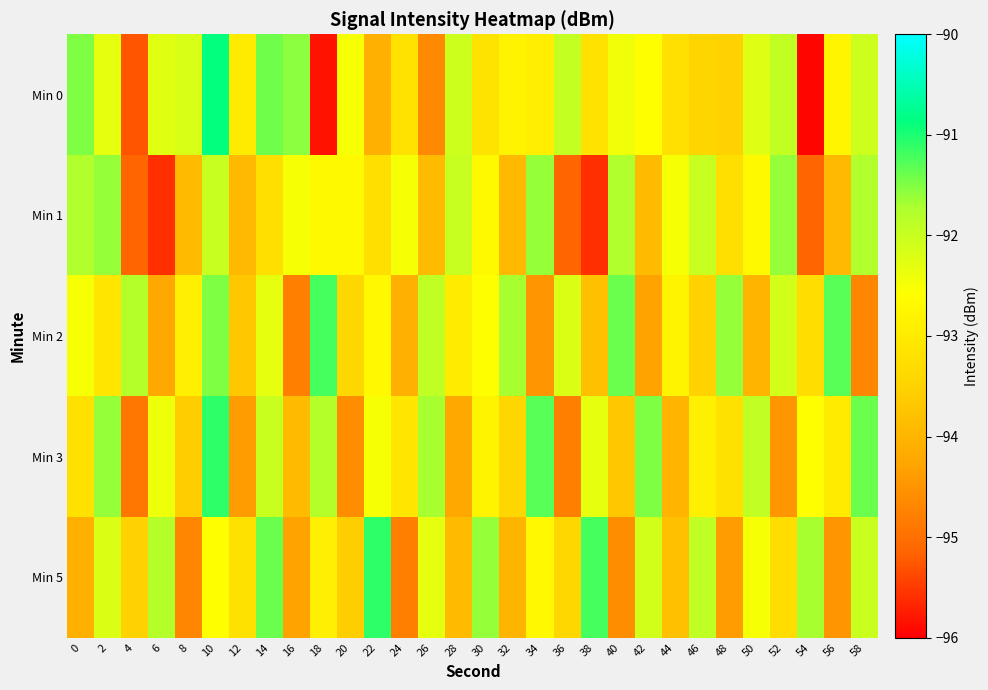

Rank the series by their maximum value, from lowest to highest.

Min 1, Min 2, Min 3, Min 5, Min 0